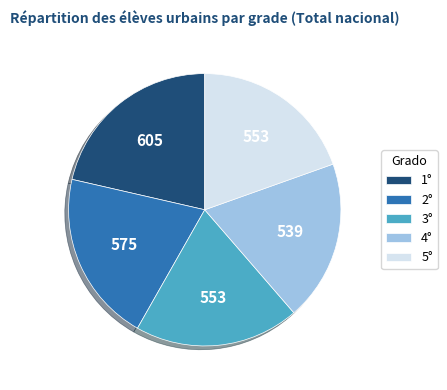

Do 1° and 5° together represent more than half of the pie?

No